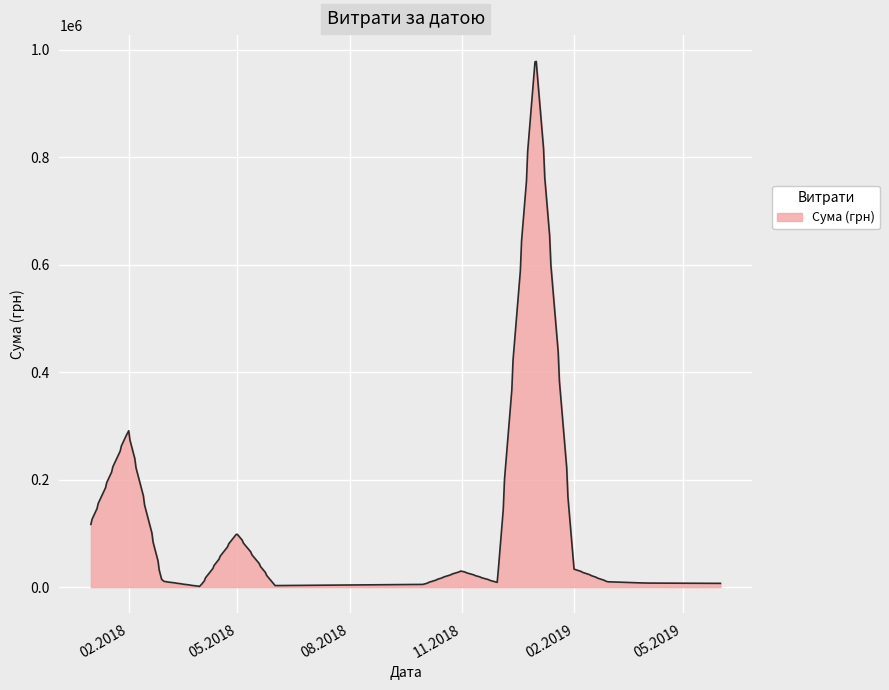

What is the maximum value shown in the chart?

977930.7